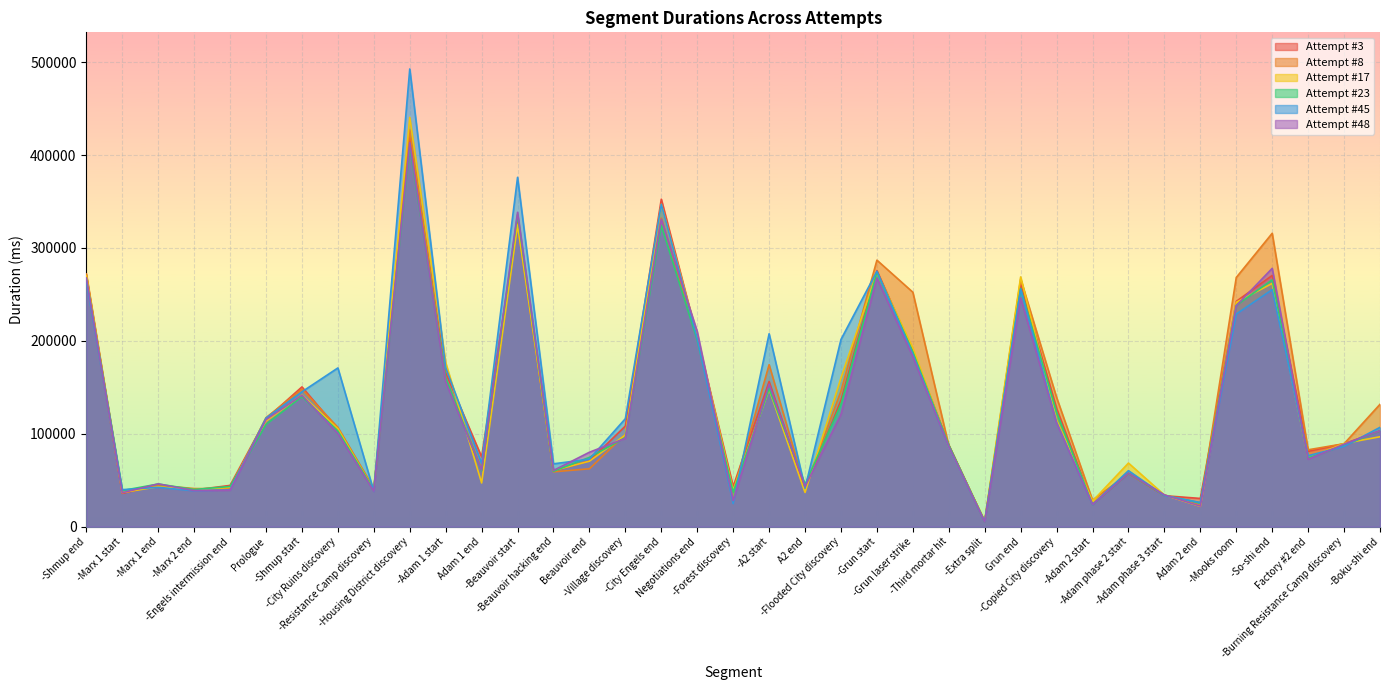

Where does the Attempt #45 series first go above 106930?

-Shmup end